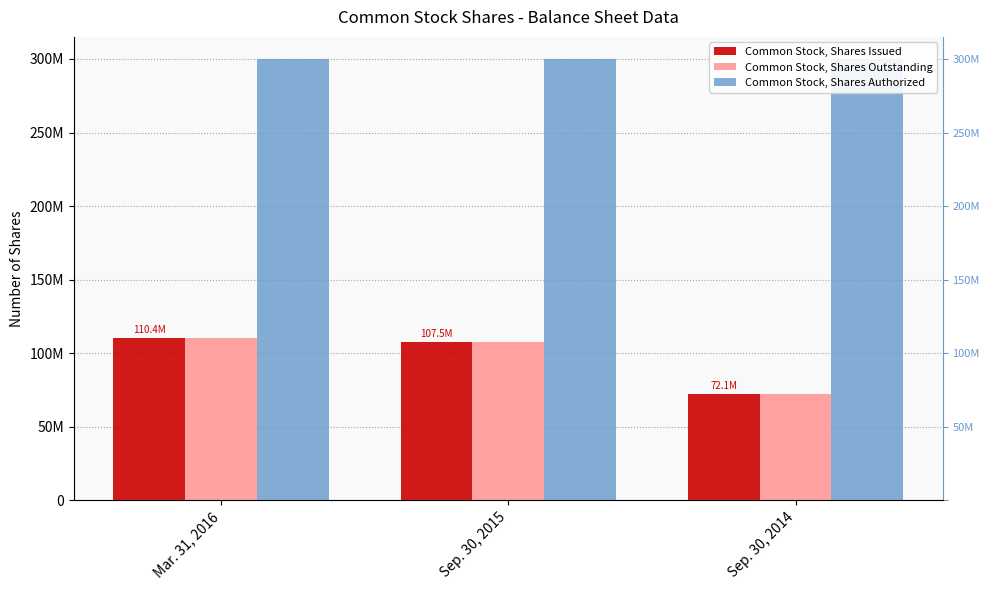

What is the sum of all Common Stock, Shares Authorized values?

900000000